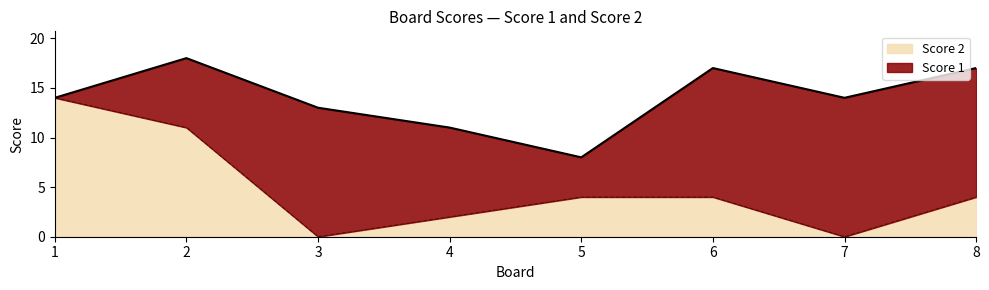

Reading left to right, list all the values displayed in this chart.

1=14	2=11	3=0	4=2	5=4	6=4	7=0	8=4